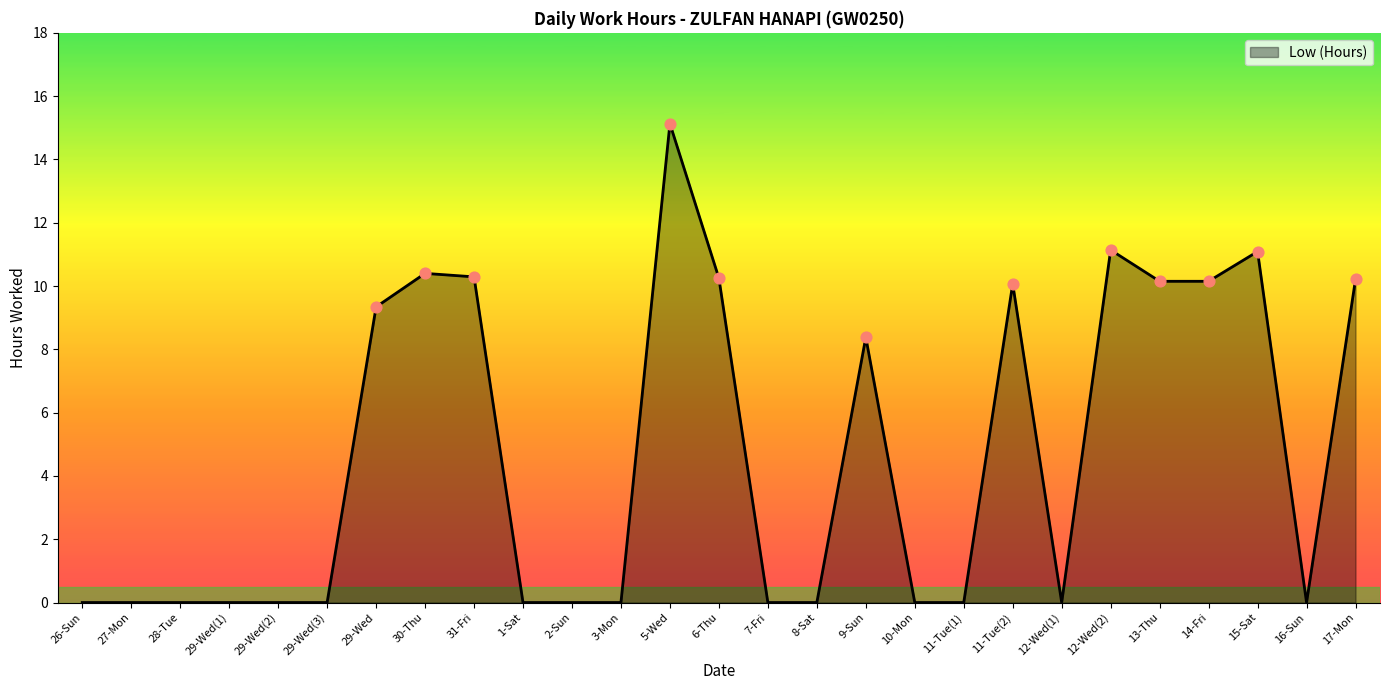

Which has a higher value, 10-Mon or 14-Fri?

14-Fri